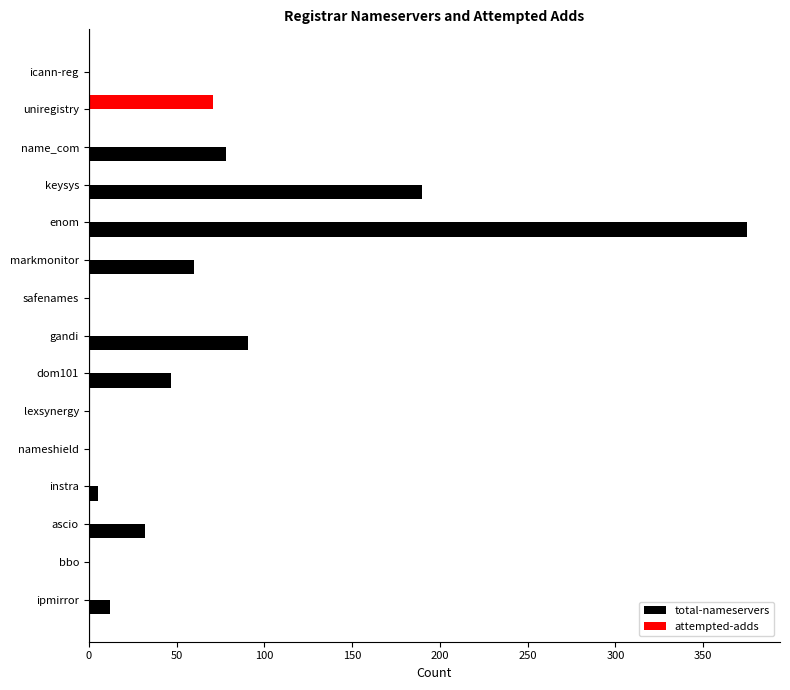

What are all the series names shown in the legend?

total-nameservers, attempted-adds